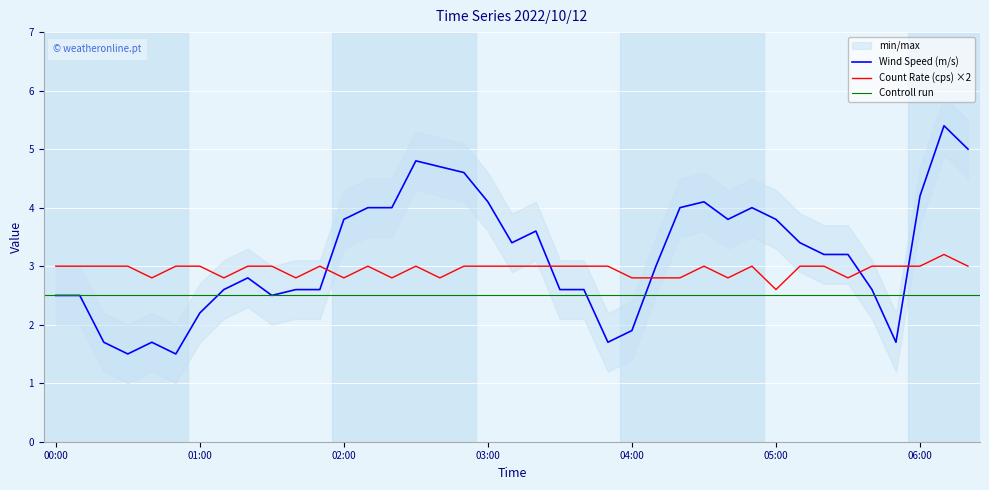

Between 00:10 and 02:10, which is larger?

02:10